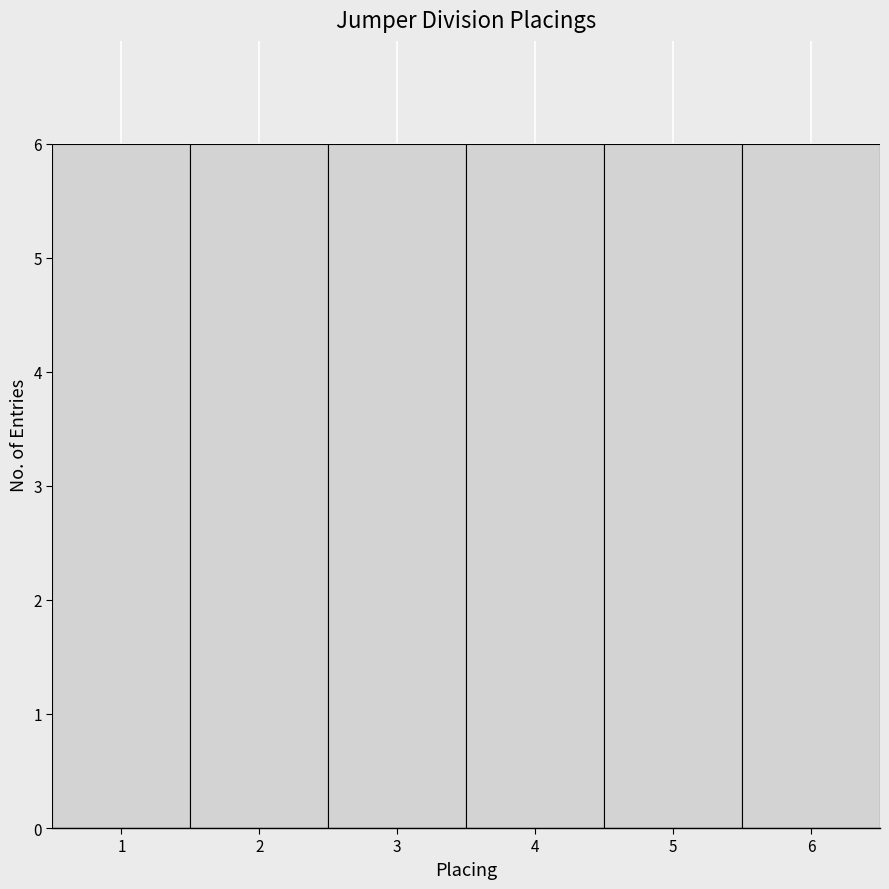

Reading left to right, transcribe this chart: for each bar, give the range it covers on the x-axis and its height. The values are not printed on the chart, so give them approximately, as read against the axis.

0.5 to 1.5: 6
1.5 to 2.5: 6
2.5 to 3.5: 6
3.5 to 4.5: 6
4.5 to 5.5: 6
5.5 to 6.5: 6